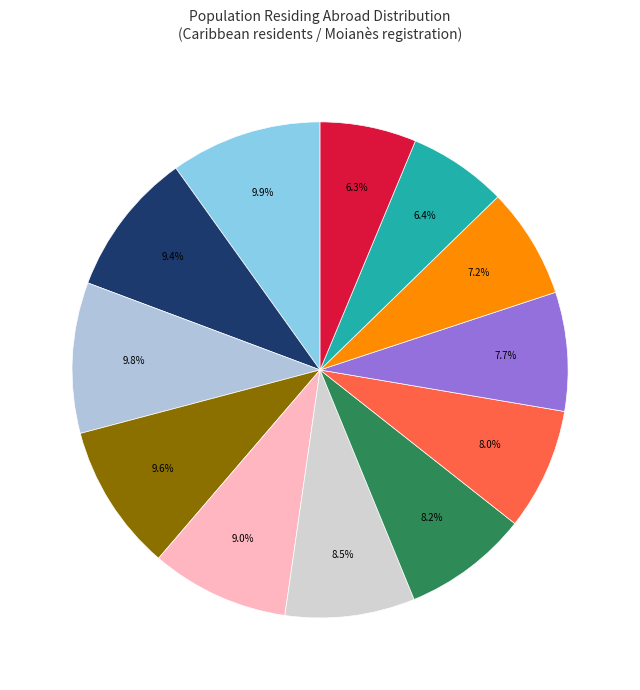

Which slice is the smallest?

2013